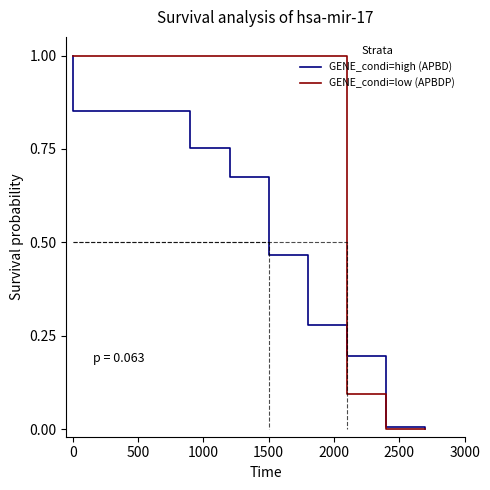

How many data points in GENE_condi=high (APBD) are above 0?

10